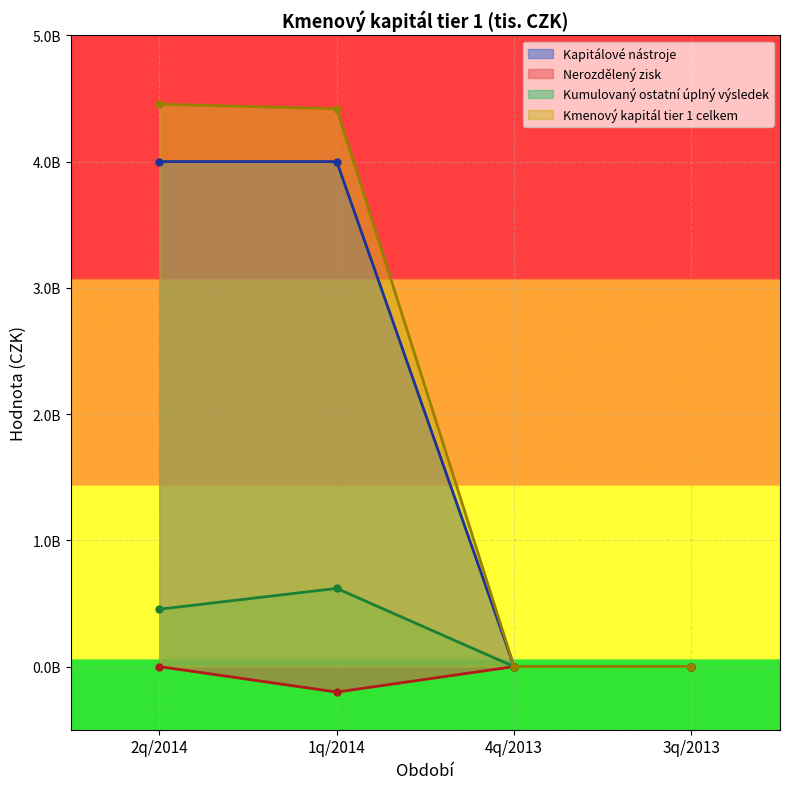

What is the minimum value shown in the chart?

-201755071.2